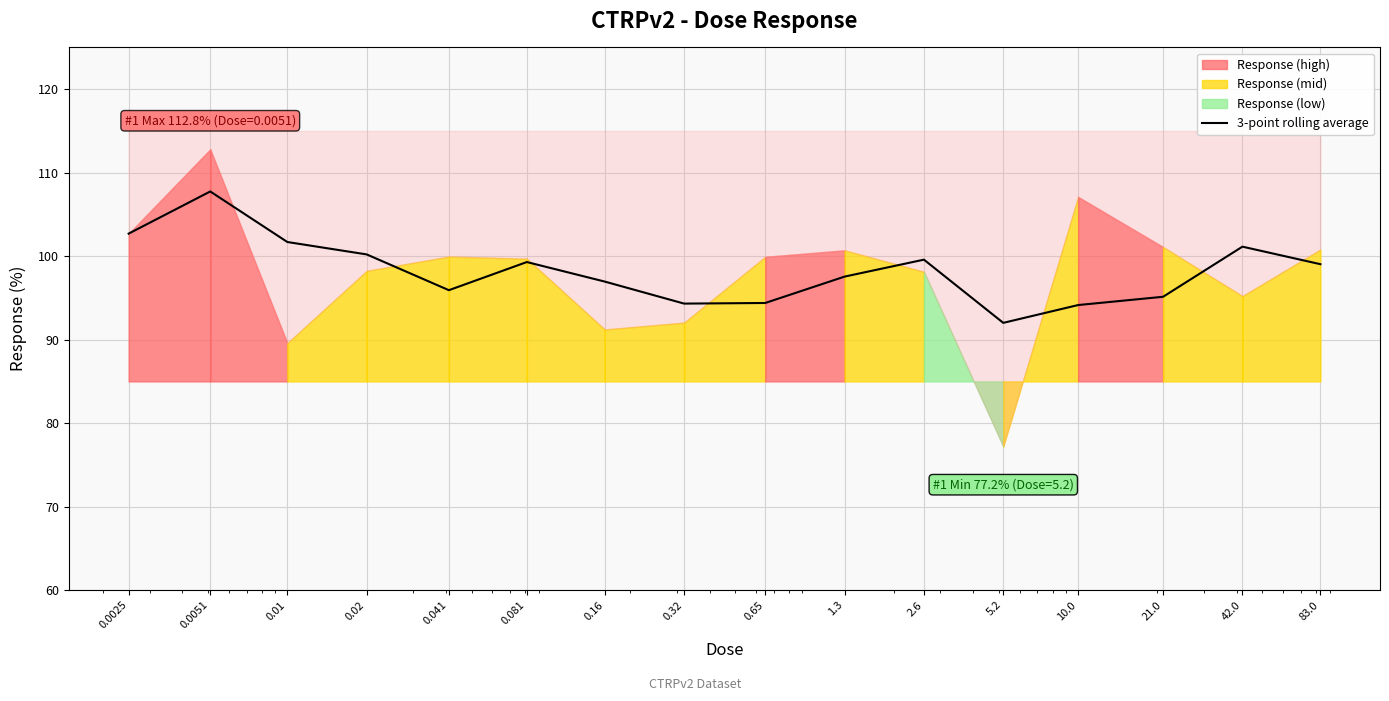

Which label corresponds to the smallest value in the chart?

5.2